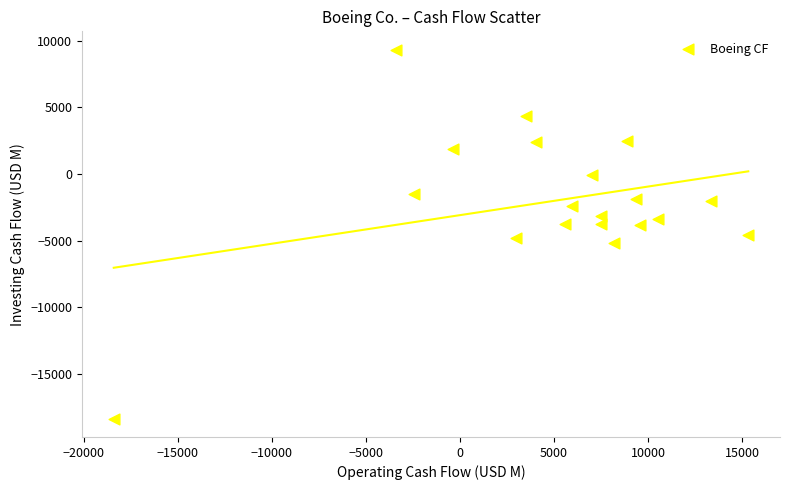

What is the range of X values (max minus min)?

33732